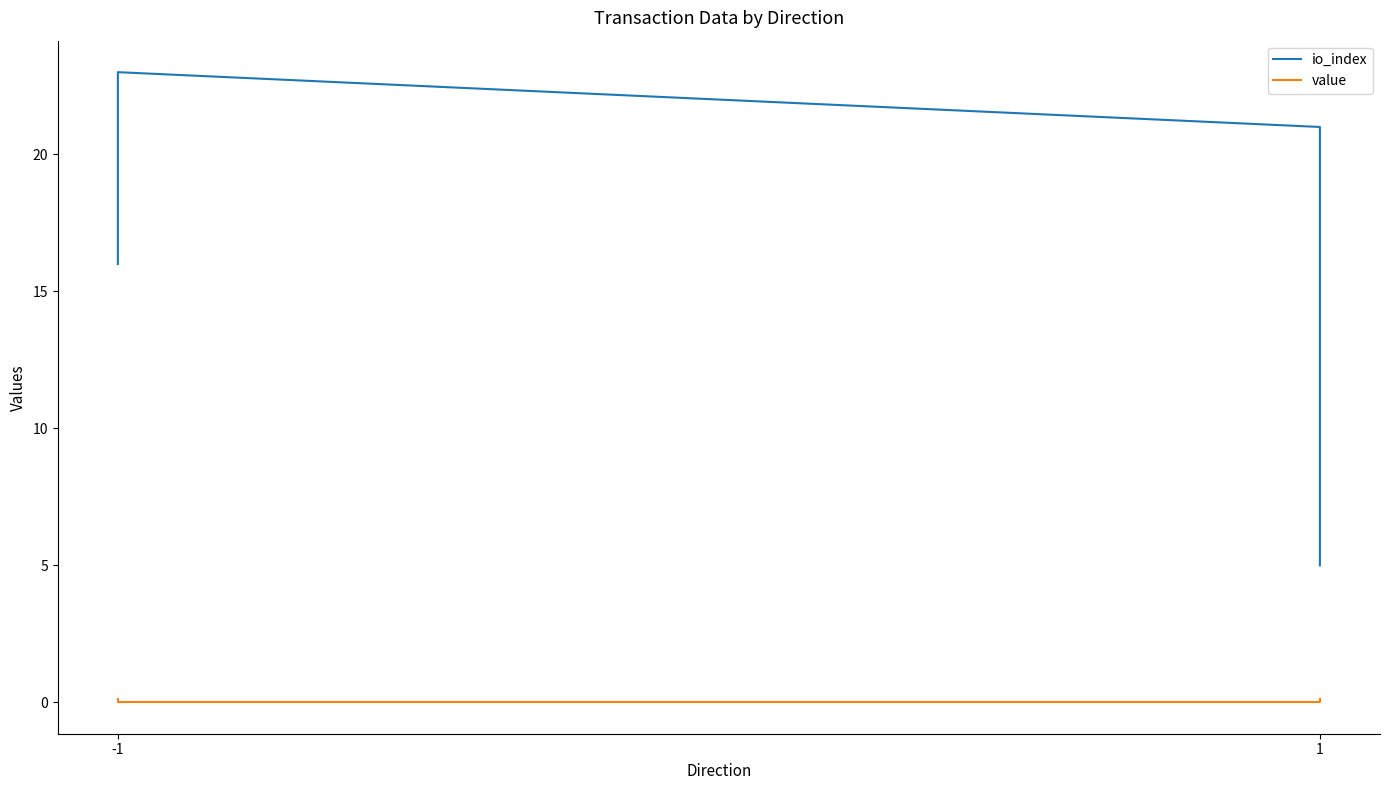

List the series in order of their peak value, highest first.

io_index, value